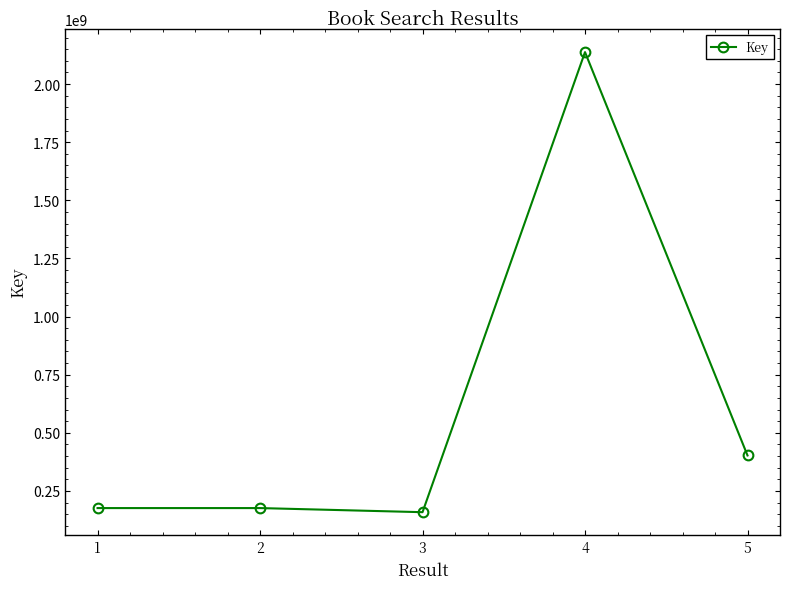

Which label corresponds to the smallest value in the chart?

3